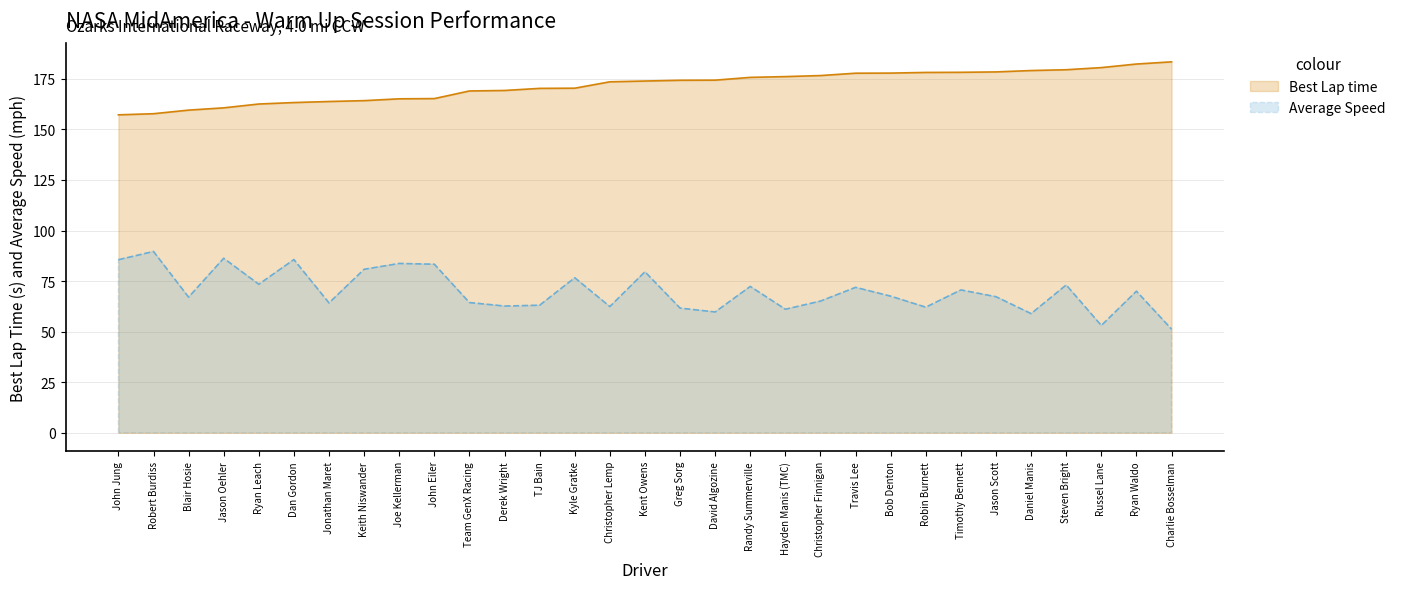

List the labels in order of Average Speed value, largest first.

Robert Burdiss, Jason Oehler, Dan Gordon, John Jung, Joe Kellerman, John Eiler, Keith Niswander, Kent Owens, Kyle Gratke, Ryan Leach, Steven Bright, Randy Summerville, Travis Lee, Timothy Bennett, Ryan Waldo, Bob Denton, Jason Scott, Blair Hosie, Christopher Finnigan, Team GenX Racing, Jonathan Maret, TJ Bain, Derek Wright, Christopher Lemp, Robin Burnett, Greg Sorg, Hayden Manis (TMC), David Algozine, Daniel Manis, Russel Lane, Charlie Bosselman